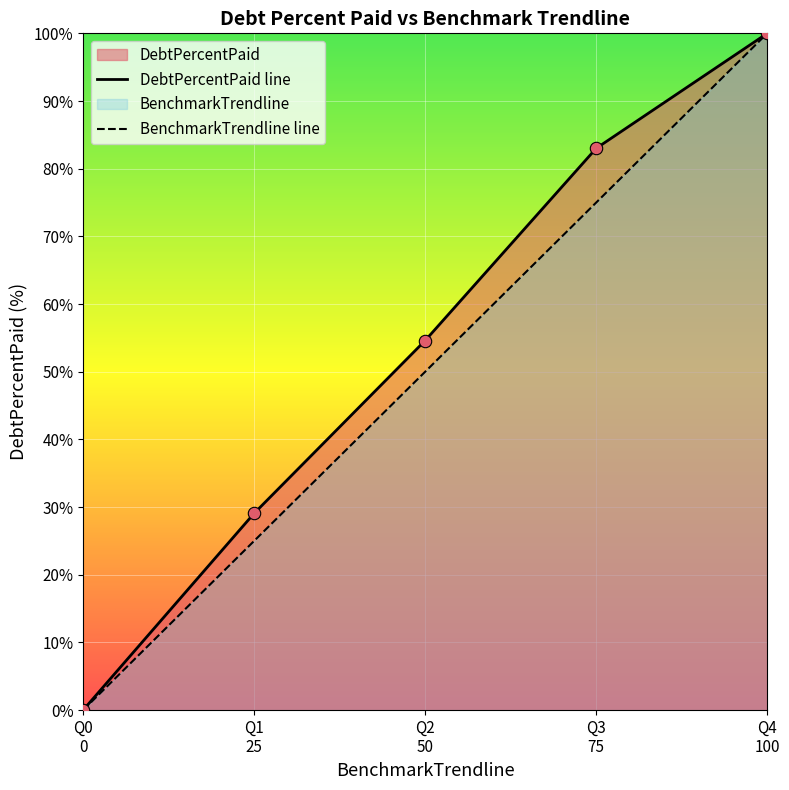

Which series has the largest Y range (max minus min)?

DebtPercentPaid